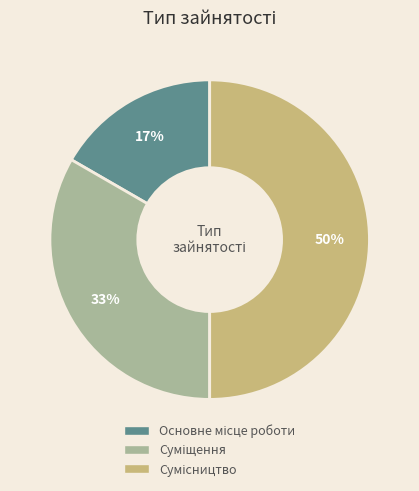

To the nearest percent, what is the average slice percentage?

33%